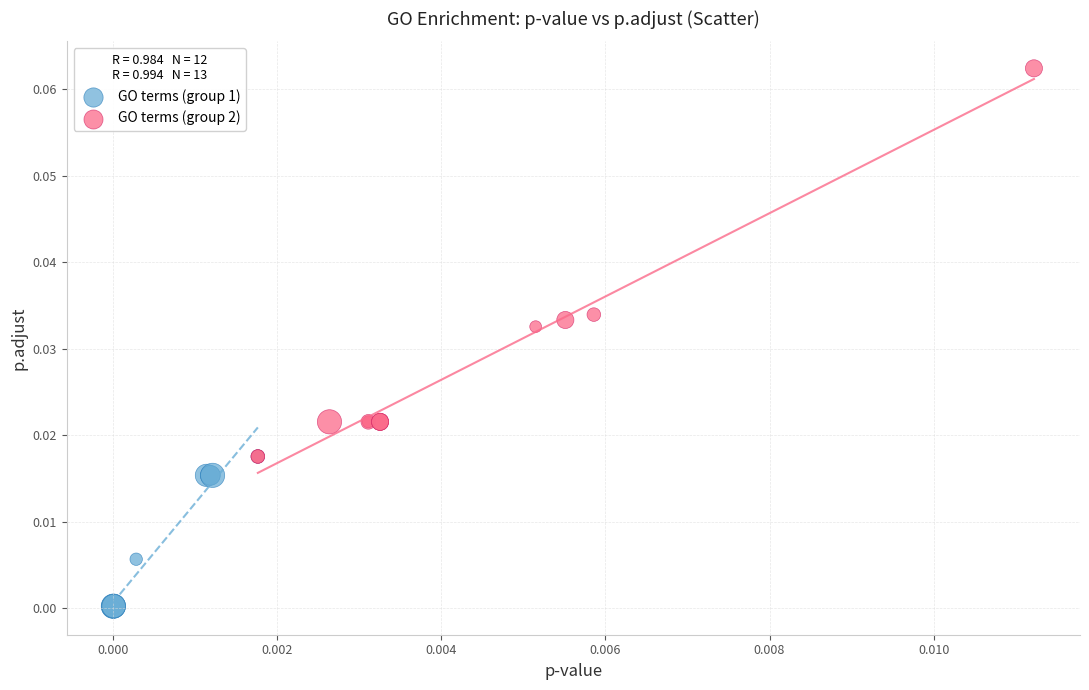

Which series contains the lowest Y value?

GO terms (group 1)